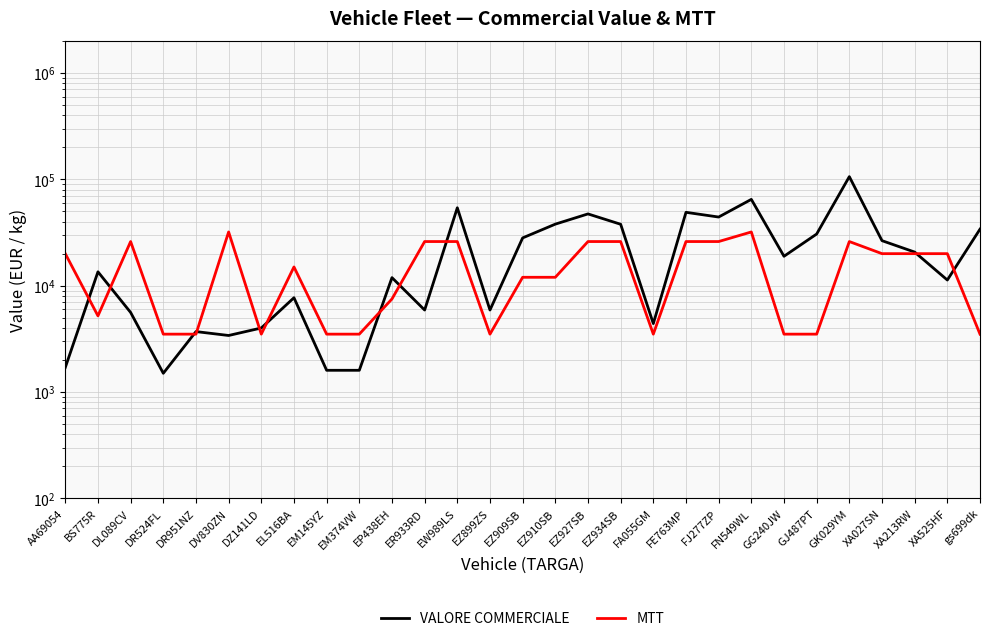

At which category does VALORE COMMERCIALE reach its first local valley?

DR524FL